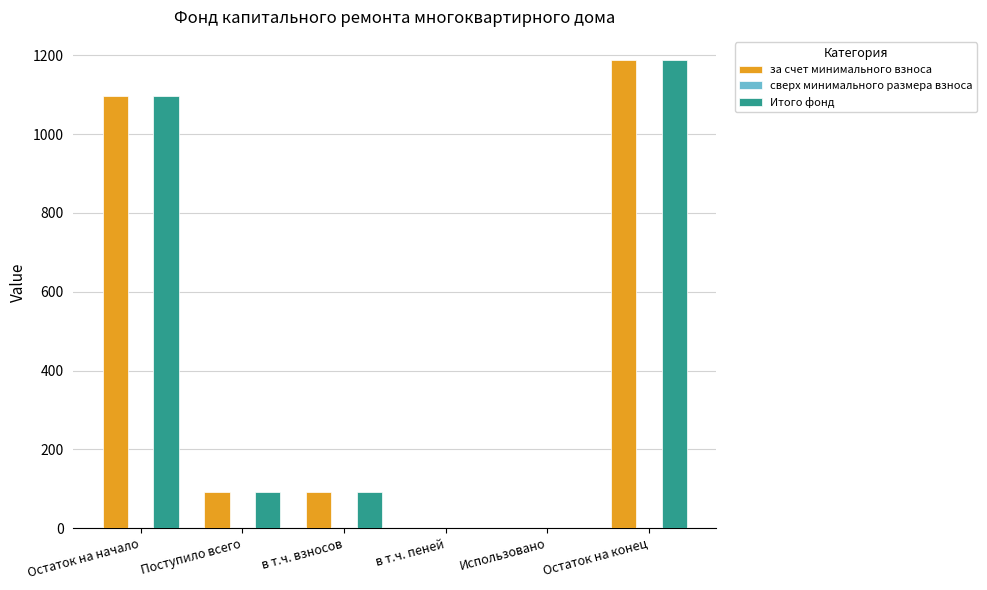

At which category is the sum across all series the highest?

Остаток на конец